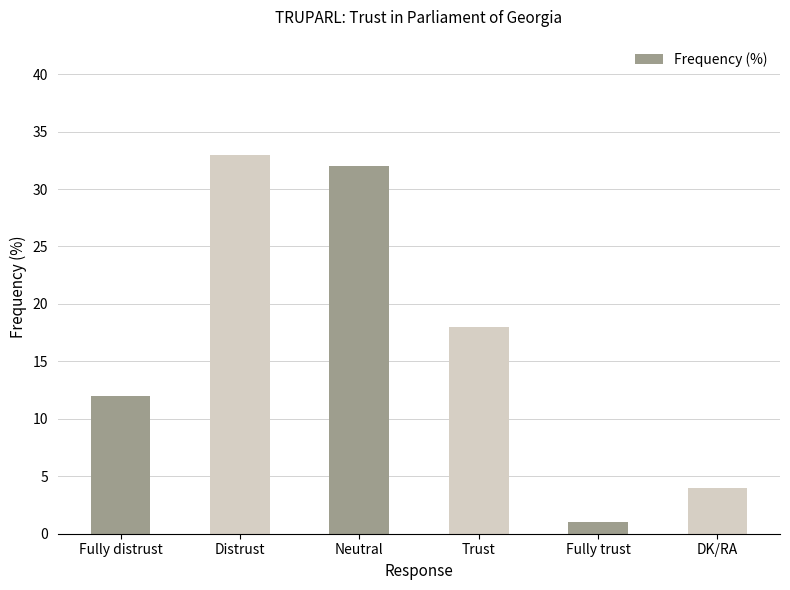

What value does the data have at Trust, to the nearest 5?

20